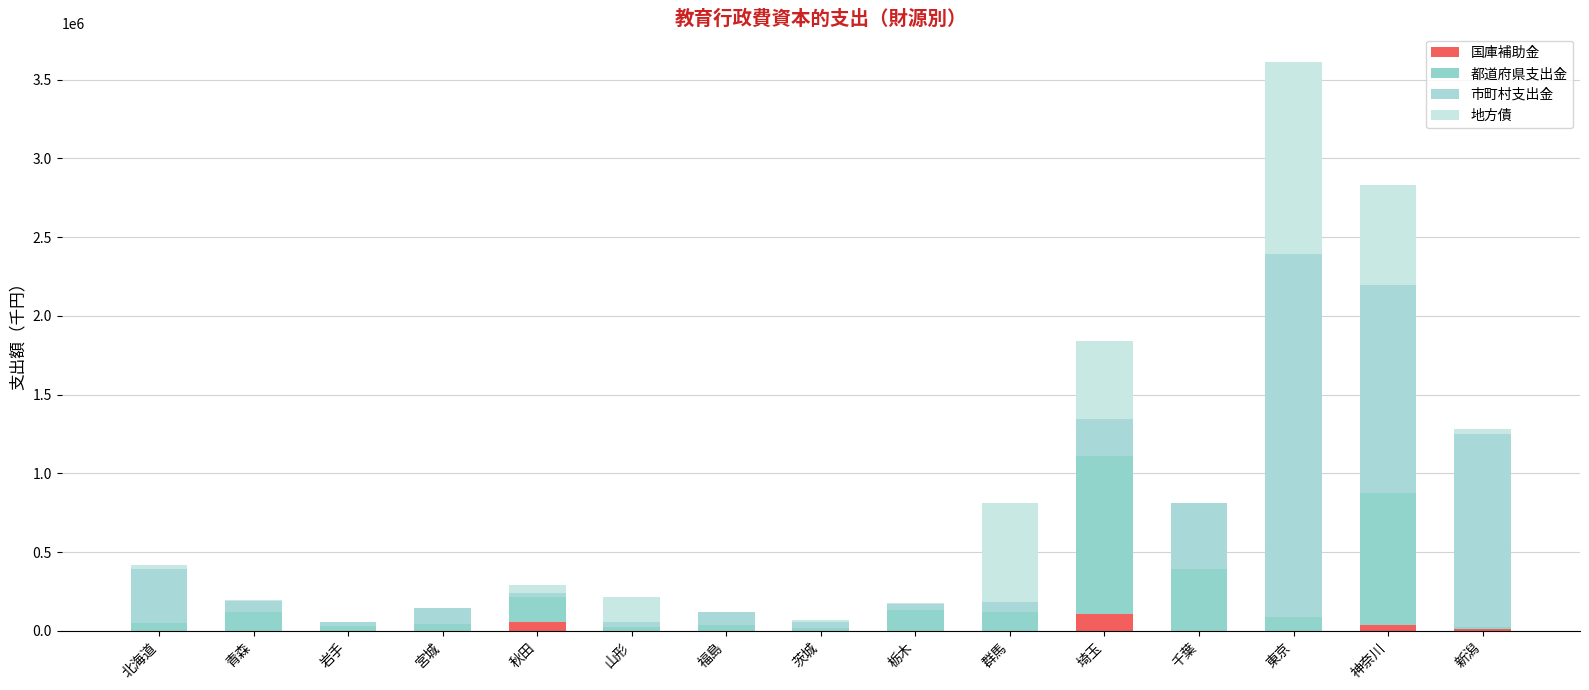

At which category is the sum across all series the highest?

東京